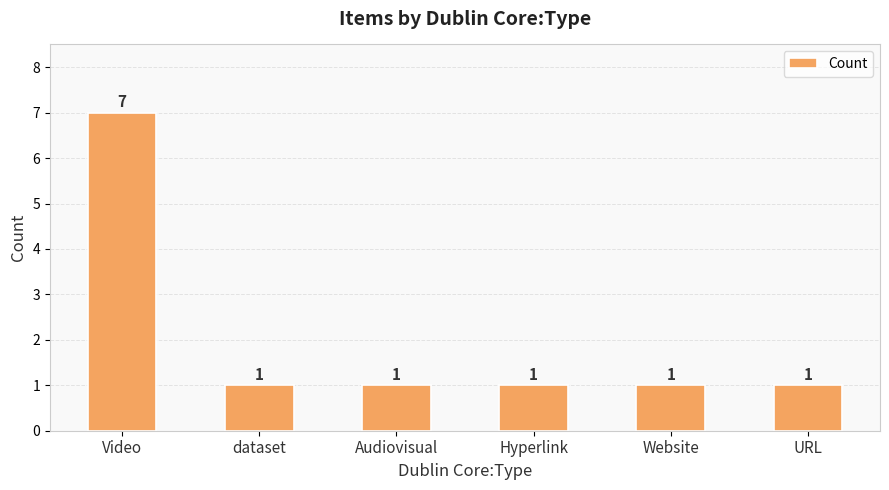

Reading left to right, what are all the values shown in this chart?

Video=7	dataset=1	Audiovisual=1	Hyperlink=1	Website=1	URL=1